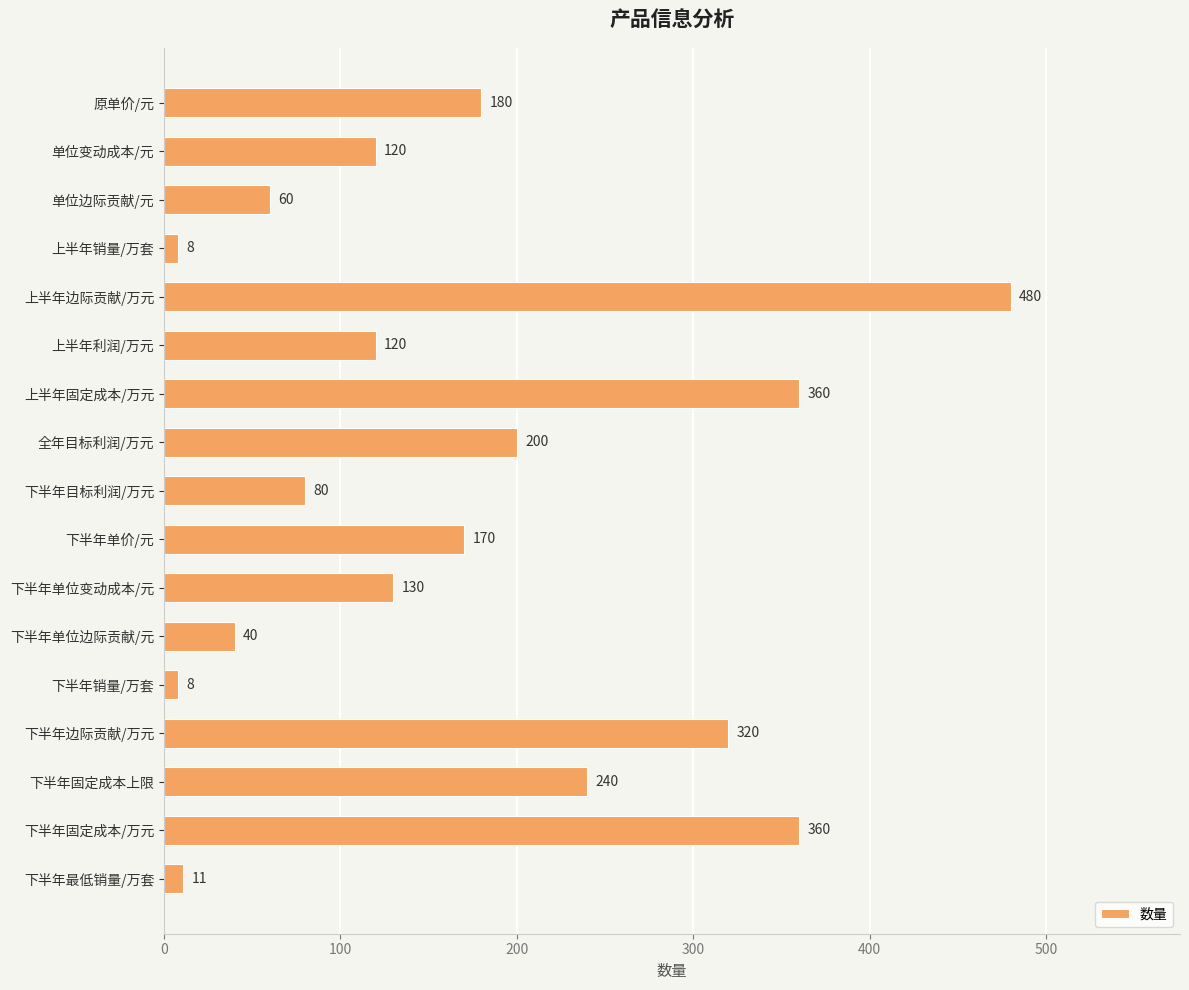

What is the label of the 13th bar from the top?

下半年销量/万套